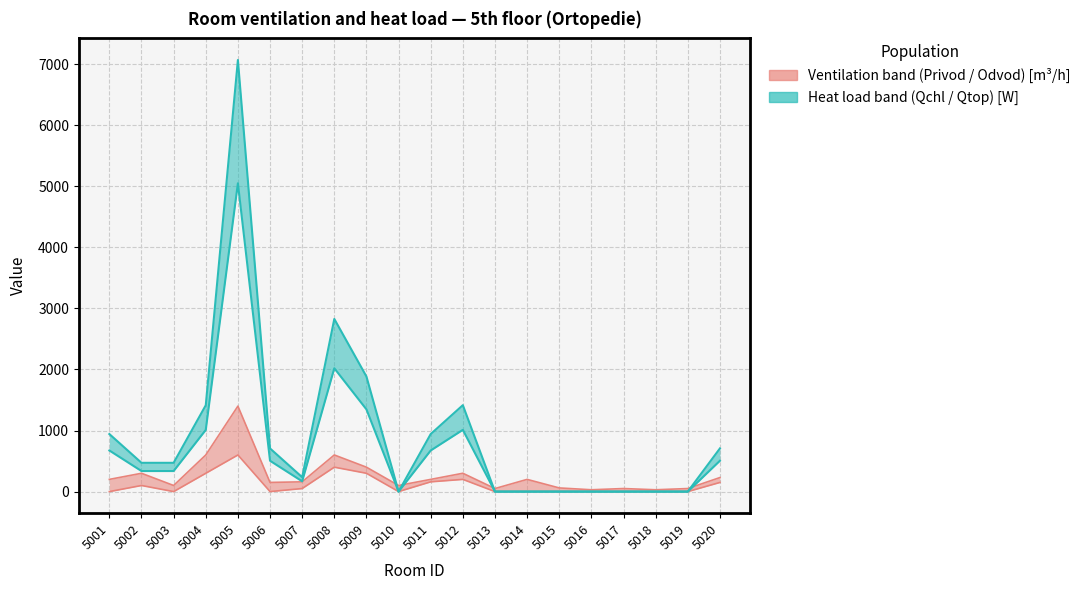

In Privod (m3/h), how many points are higher than both neighbors (excluding endpoints)?

3